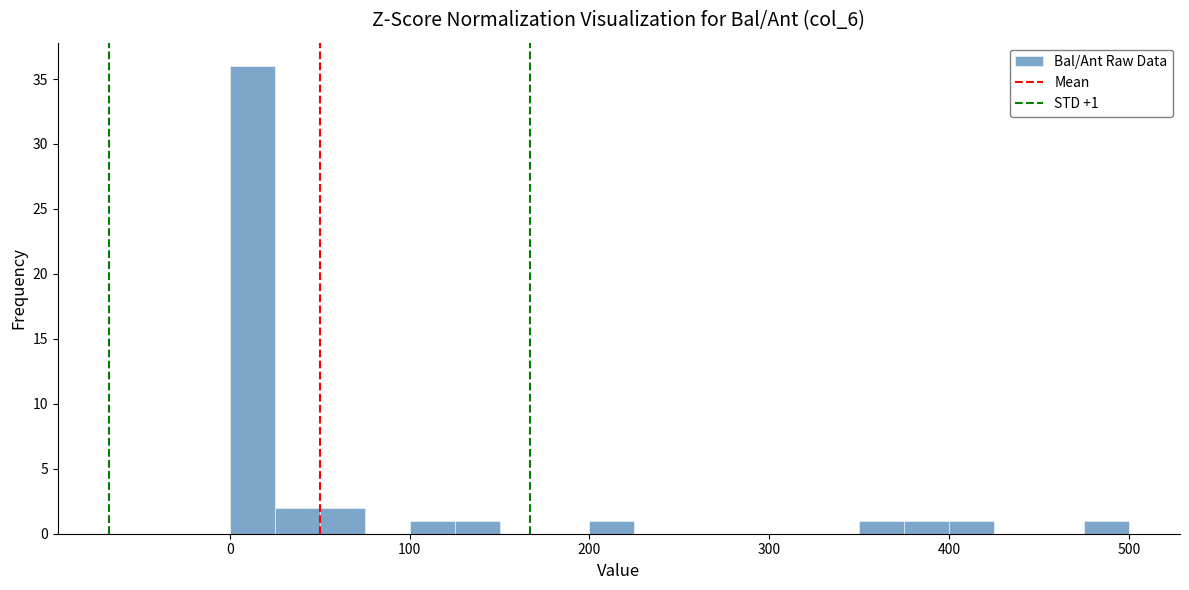

Read against the x-axis, roughly where is the centre of the tallest bar?

10